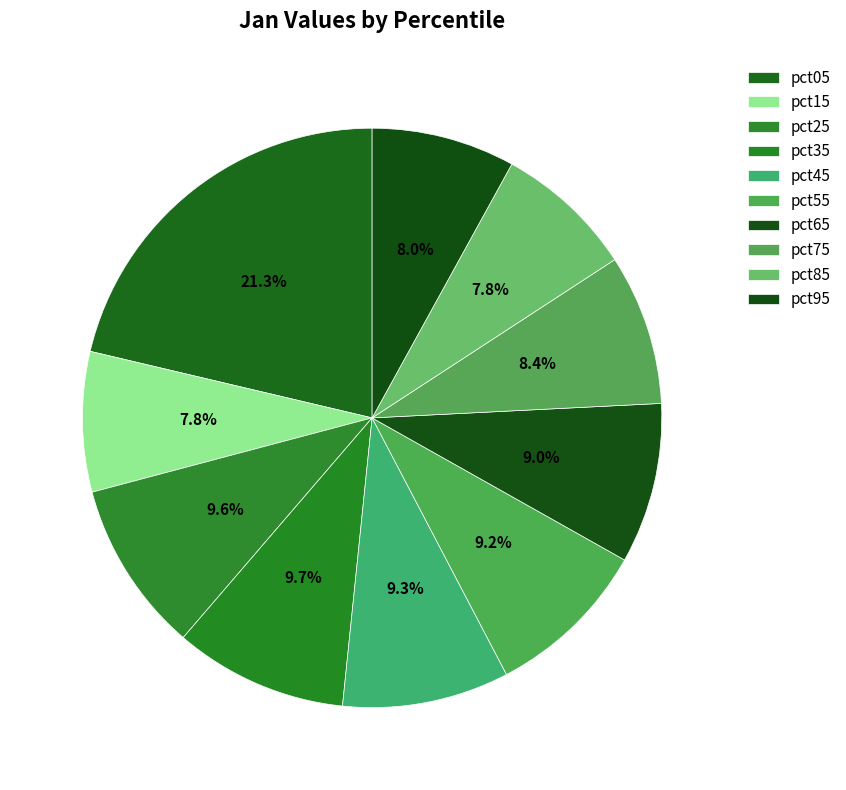

What is the smallest slice in the pie chart?

pct85